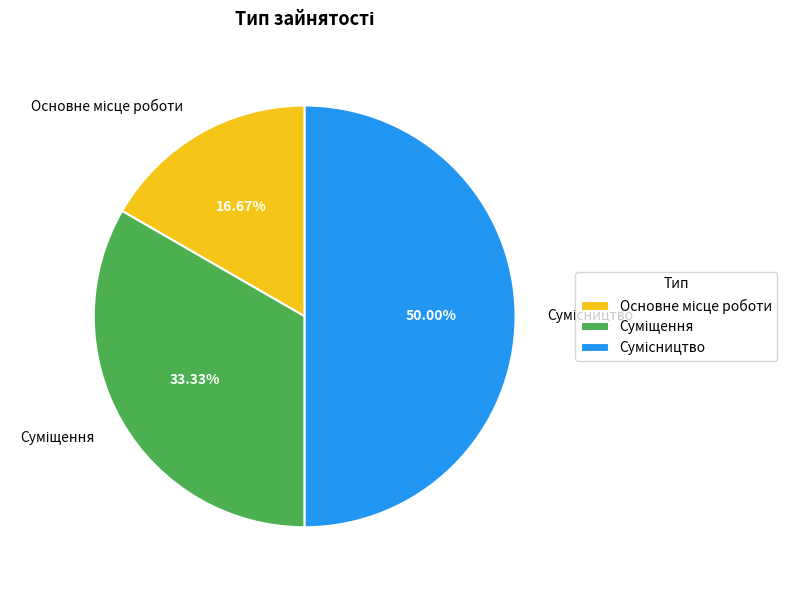

How many segments does this pie chart have?

3